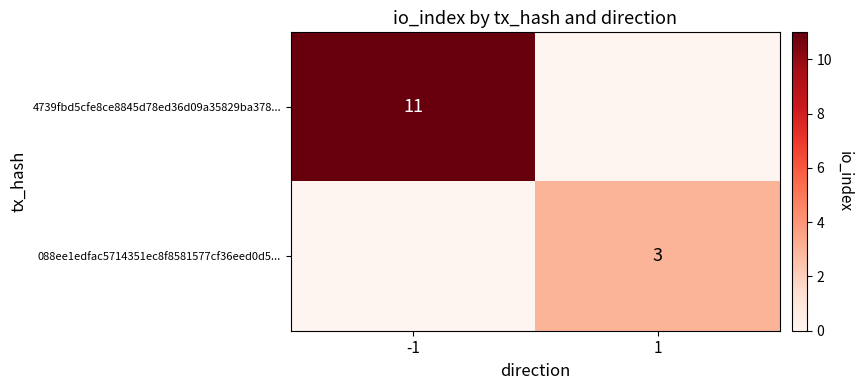

At which category is the sum across all series the highest?

-1